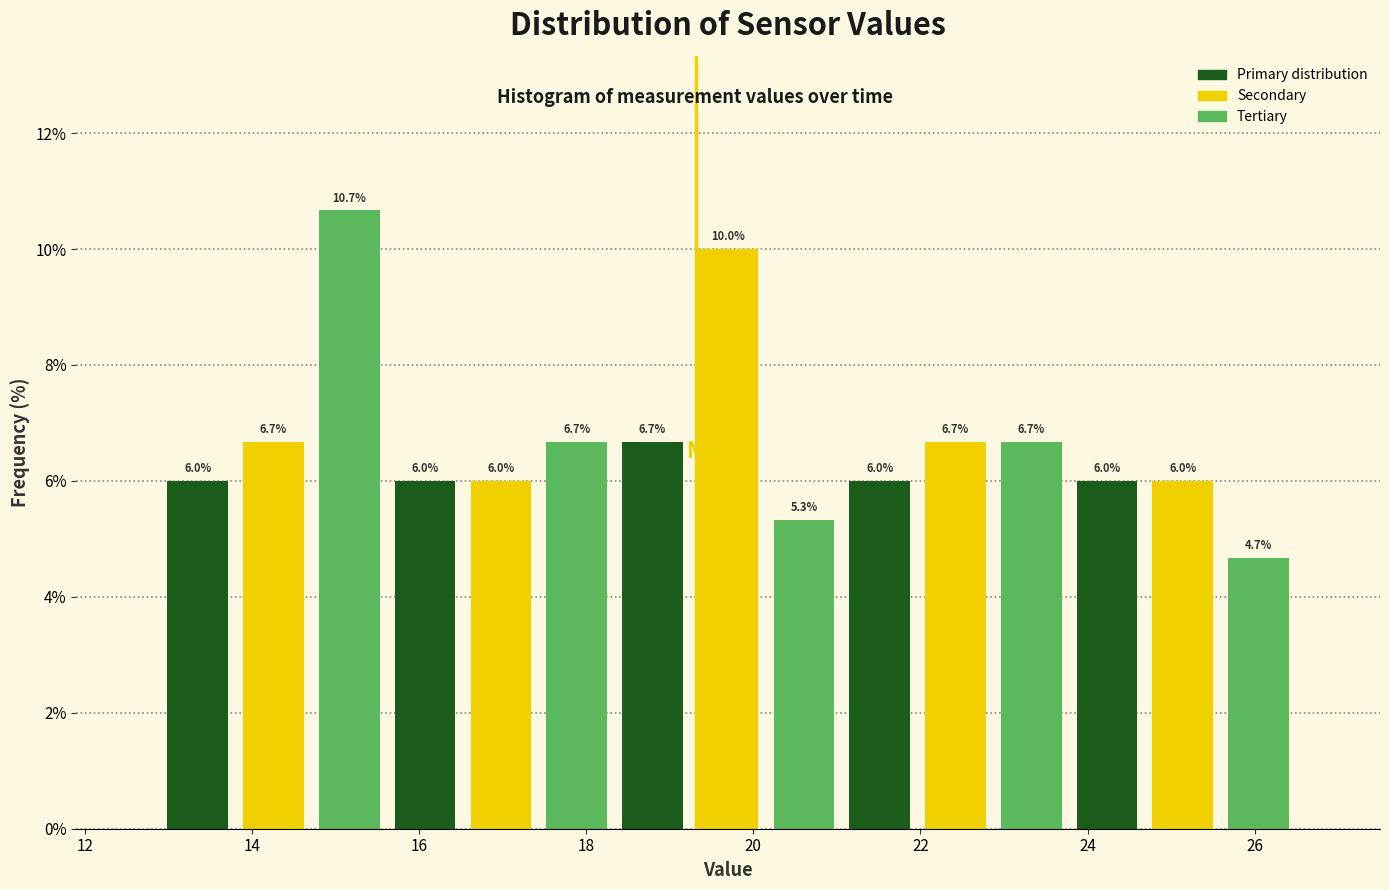

How tall is the bar that spans 22.0 to 22.8 on the x-axis? The bar edges are not printed on the chart, so give them approximately, as read against the axis.

6.7